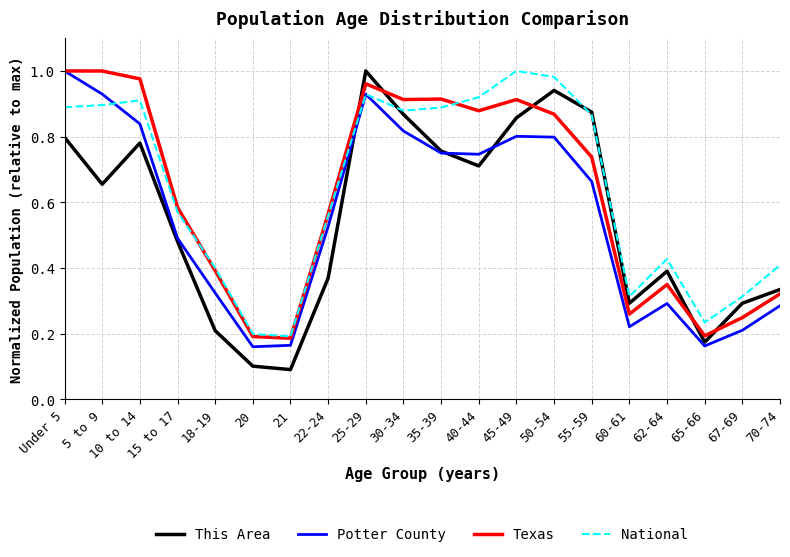

Which category has the highest value in the Potter County series?

Under 5